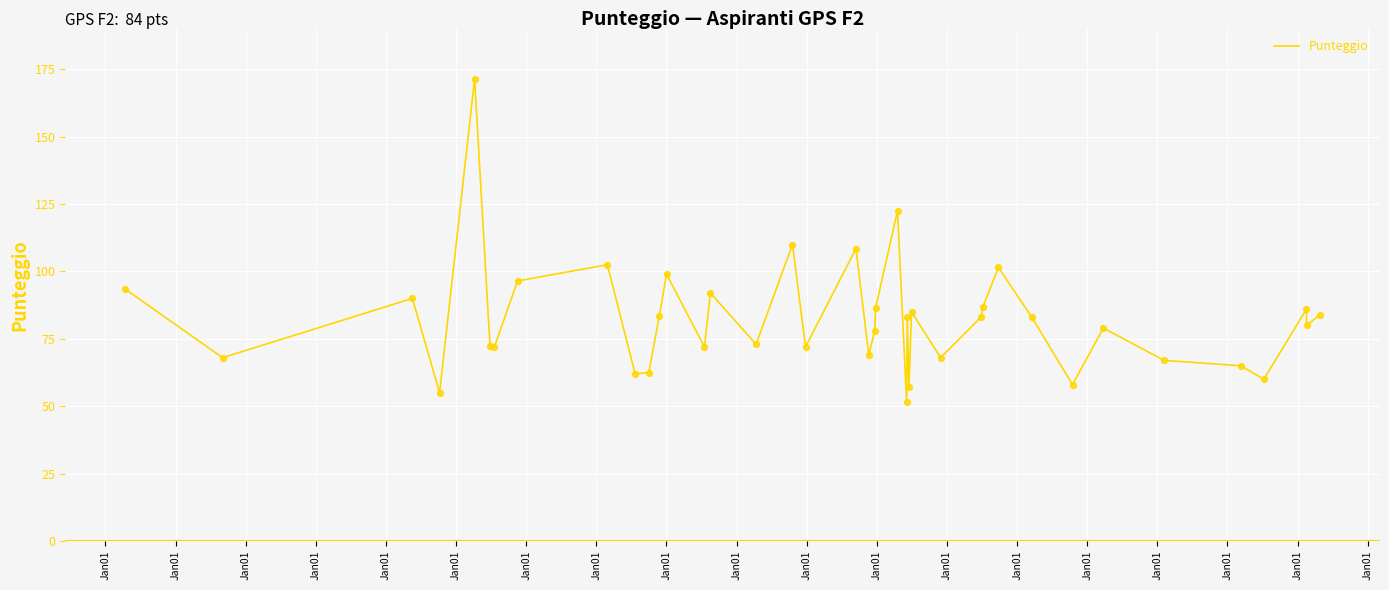

What is the smallest value displayed?

51.5